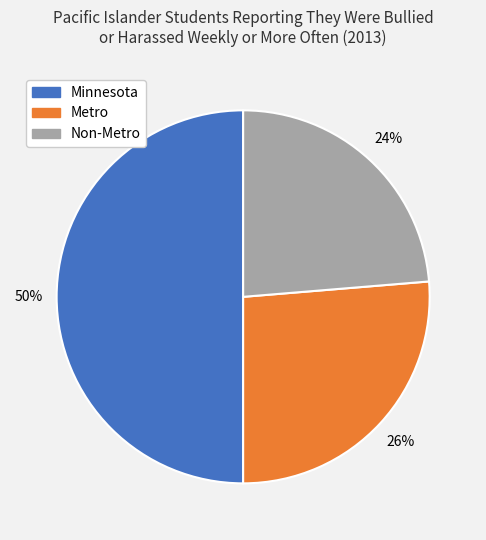

How many segments does this pie chart have?

3